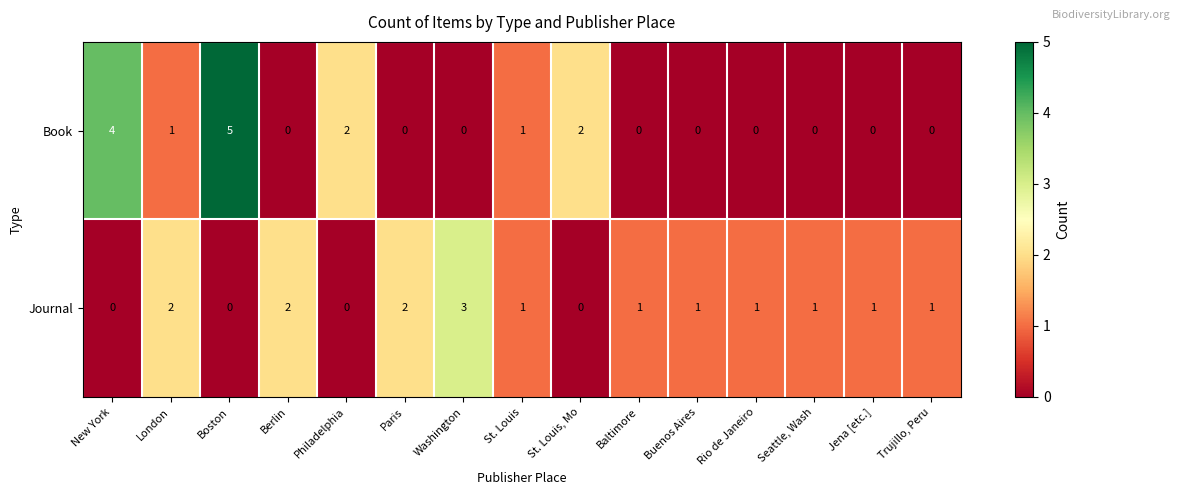

What is the maximum value shown in the chart?

5